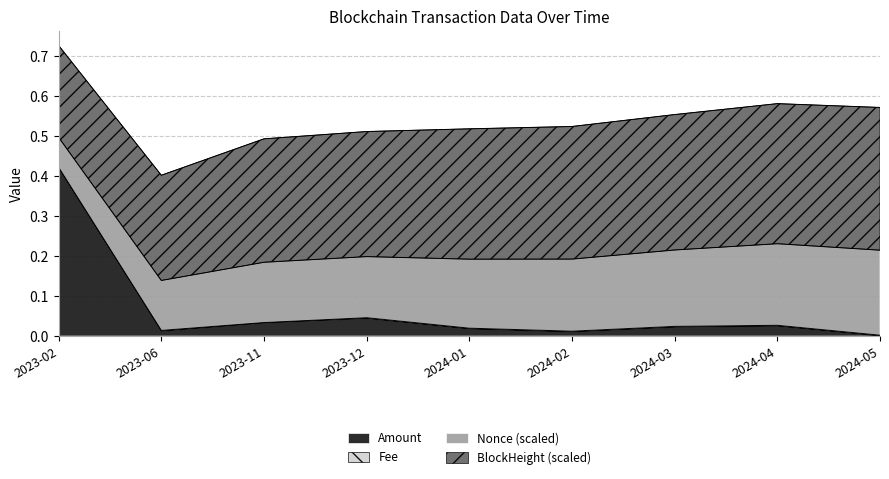

How many times do Fee and Amount cross each other?

1